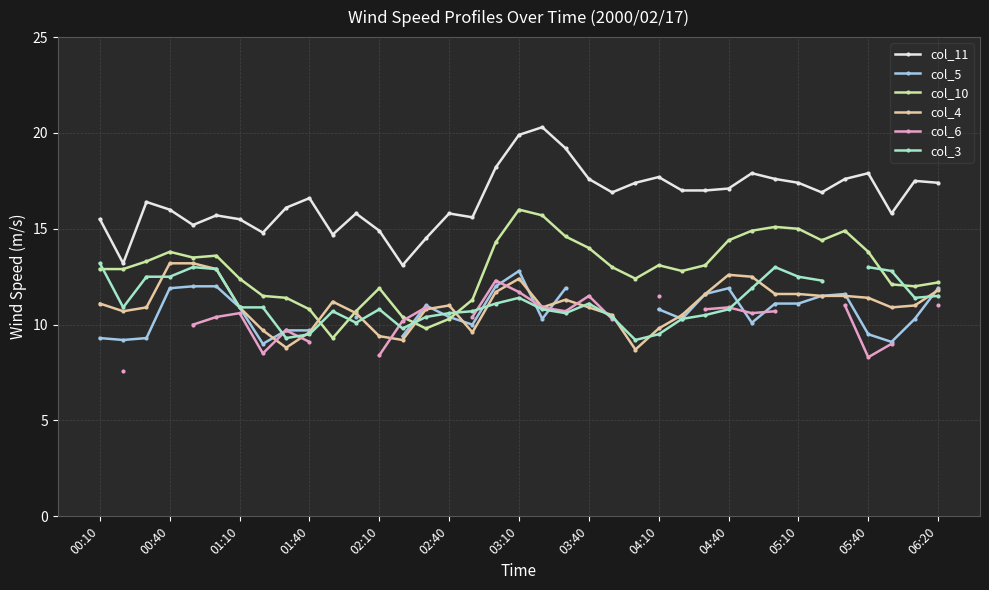

True or false: col_10 has a value of 16.0 at 03:10.

True